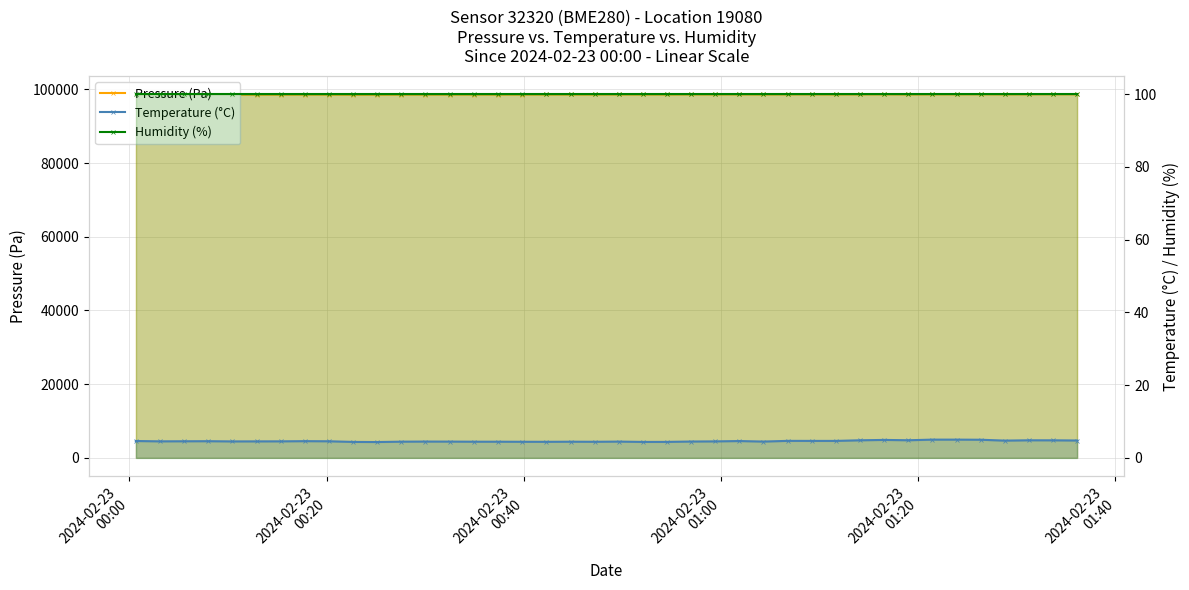

What are all the series names shown in the legend?

Pressure (Pa), Temperature (°C), Humidity (%)